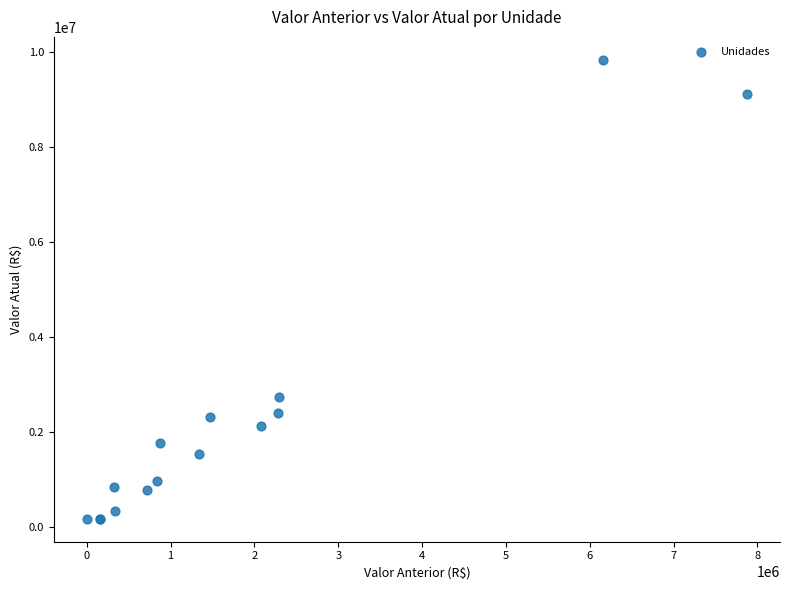

What Y value in the scatter plot is closest to 5009607?

2731594.0